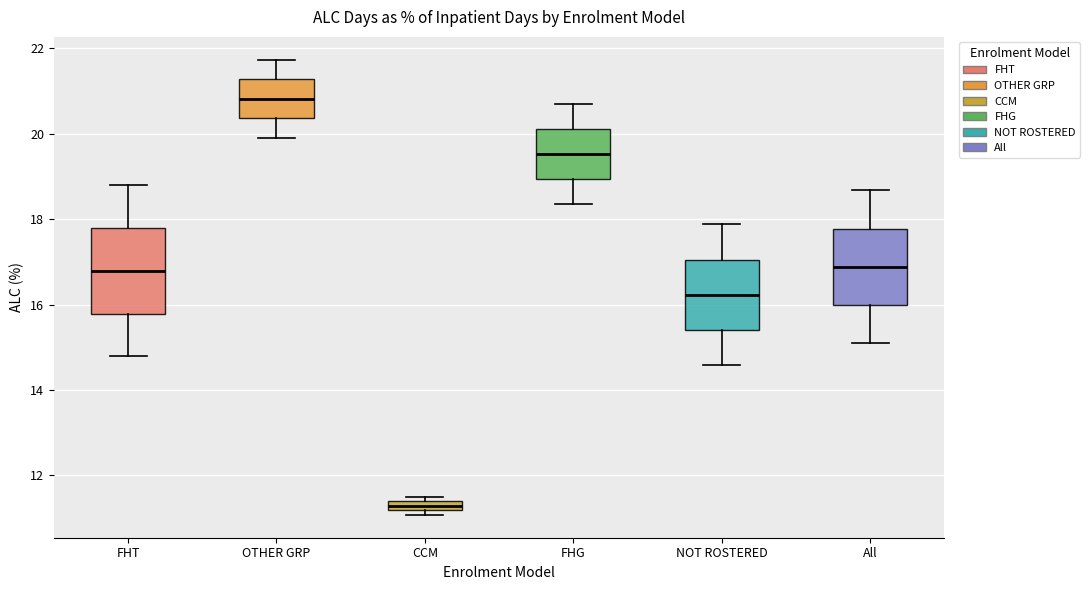

Where is the upper edge of the box for CCM on the y-axis? The values are not printed on the chart, so give them approximately, as read against the axis.

11.4